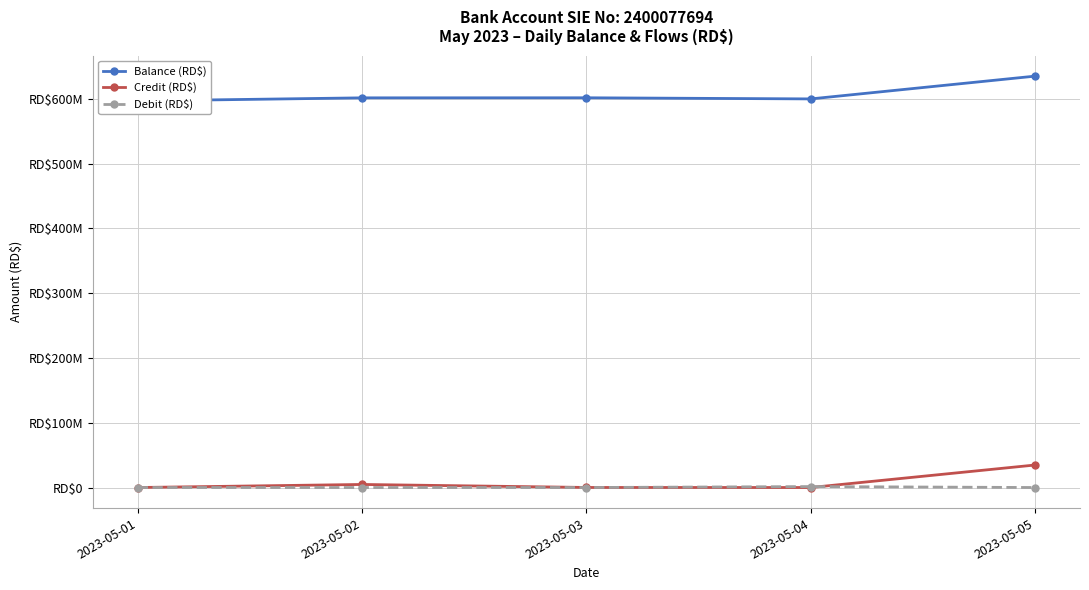

What is the minimum value for Balance (RD$)?

596990605.8